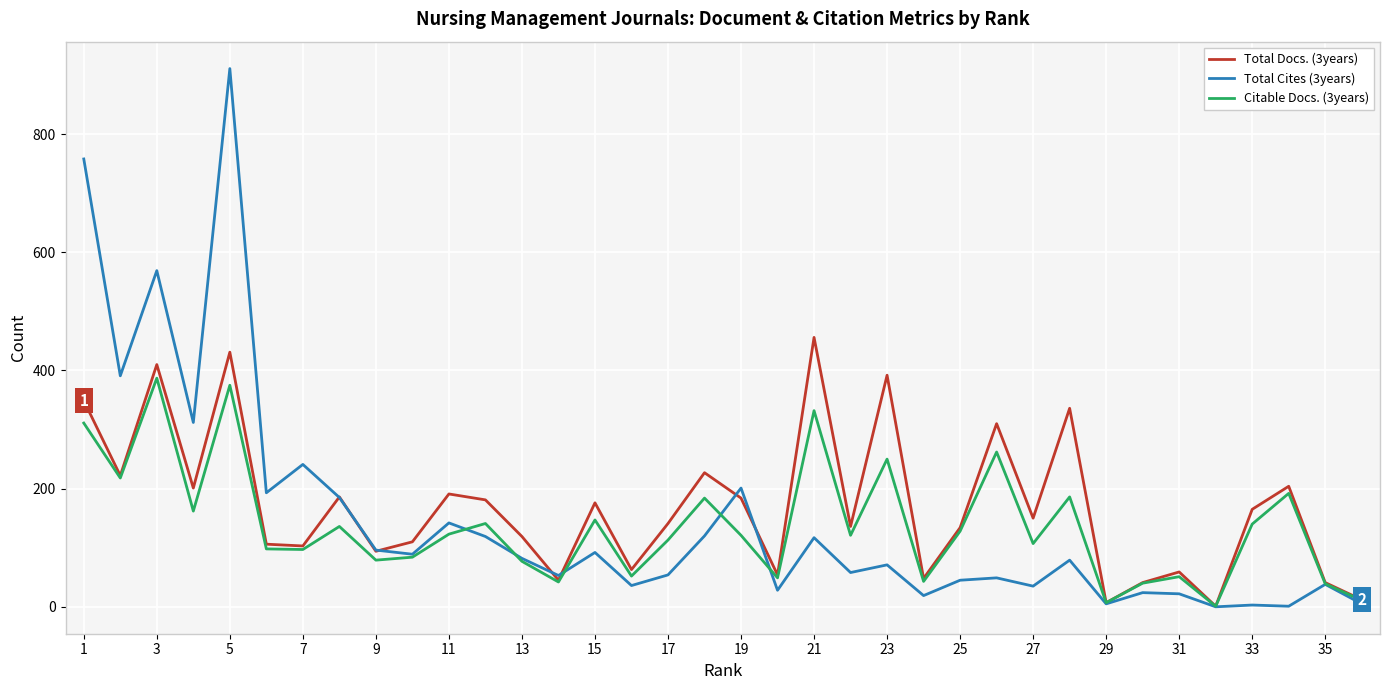

What is the greatest value displayed?

911